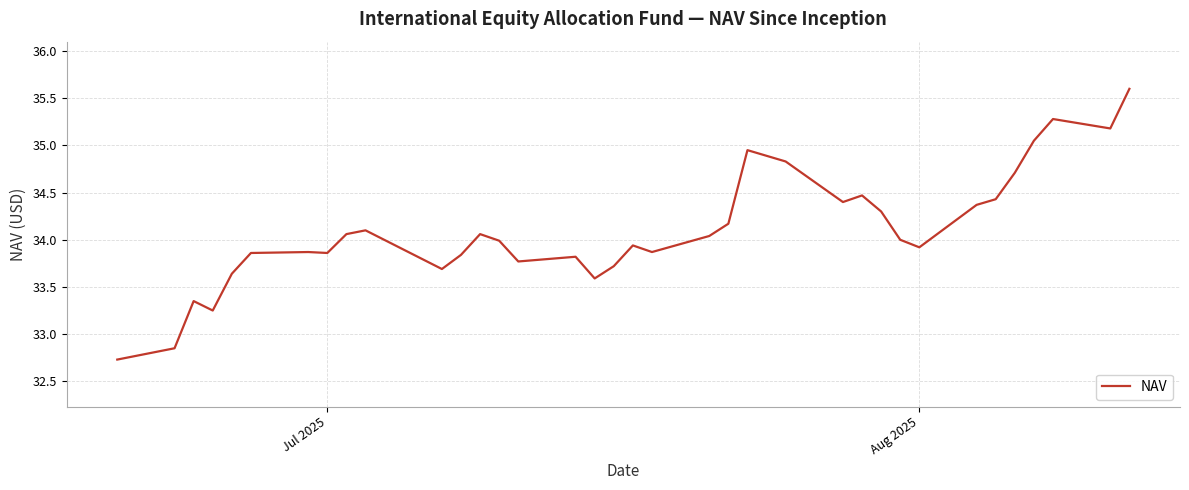

What is the maximum value shown in the chart?

35.6